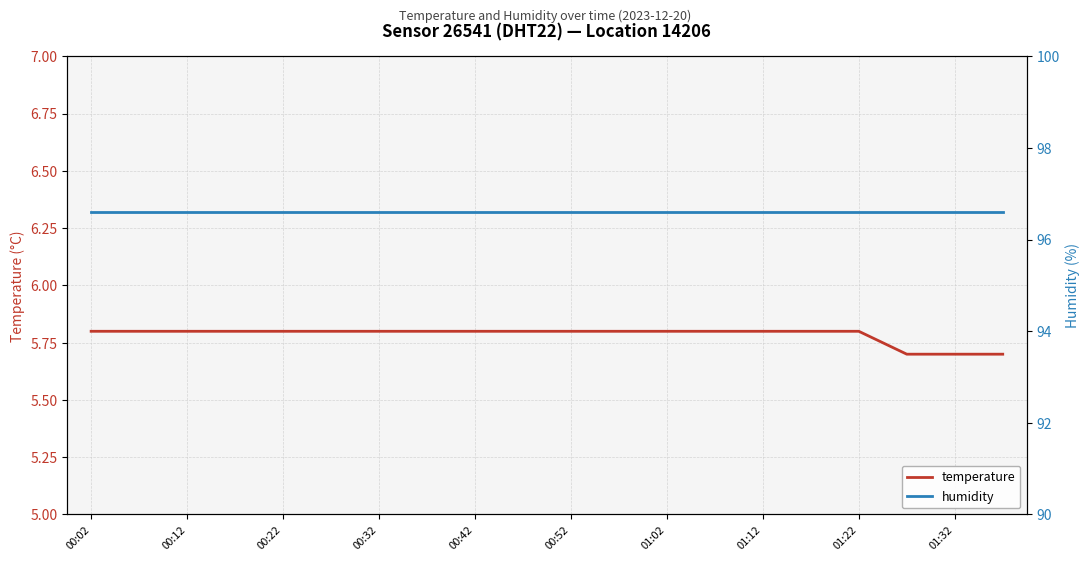

The value of temperature at 01:02 is 5.8. True or false?

True